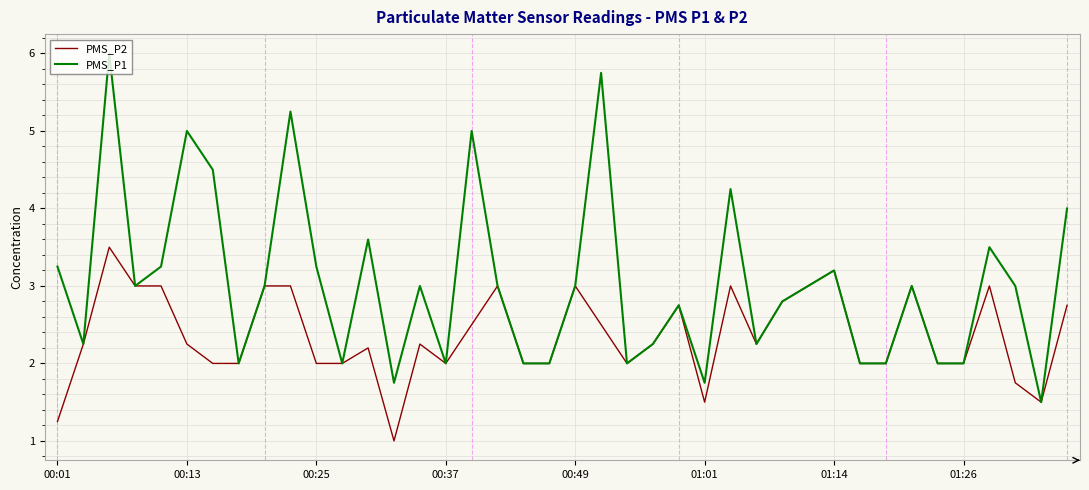

Which series has the widest spread of values?

PMS_P1